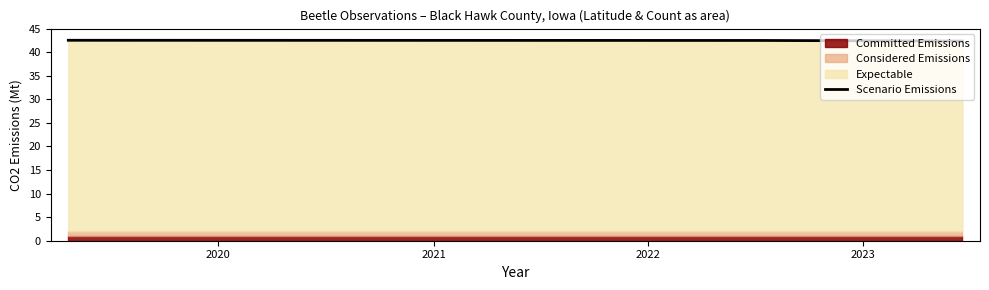

What is the minimum value for Scenario Emissions?

42.4